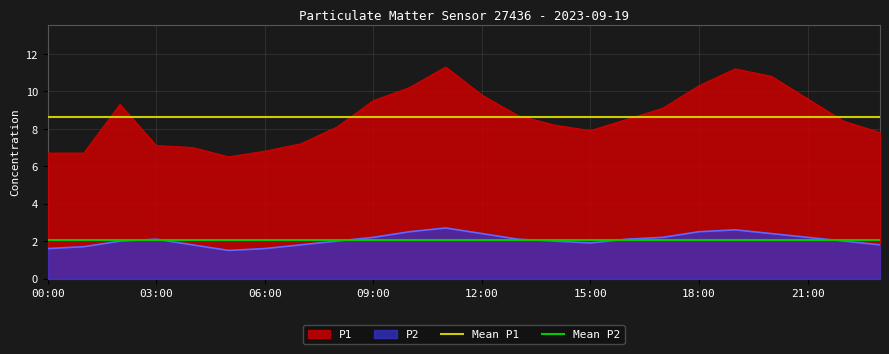

Is it true that P1 equals 9.8 at 12:00?

True